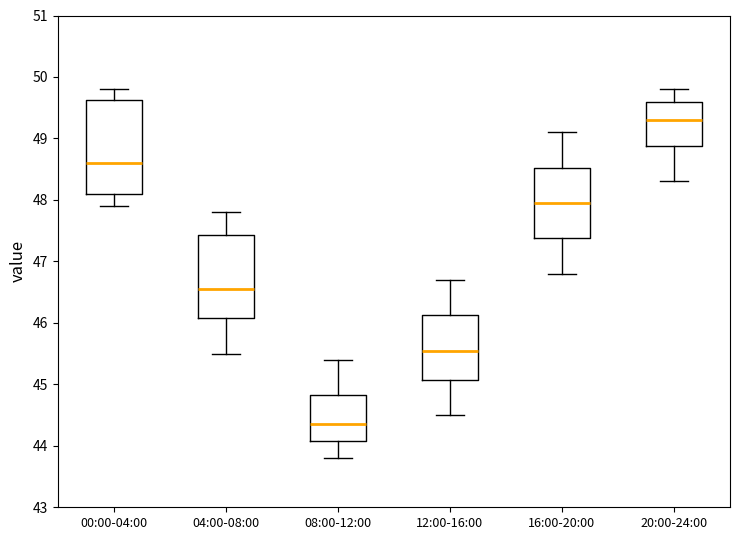

Comparing the boxes themselves (not the whiskers), which one is the tallest?

00:00-04:00